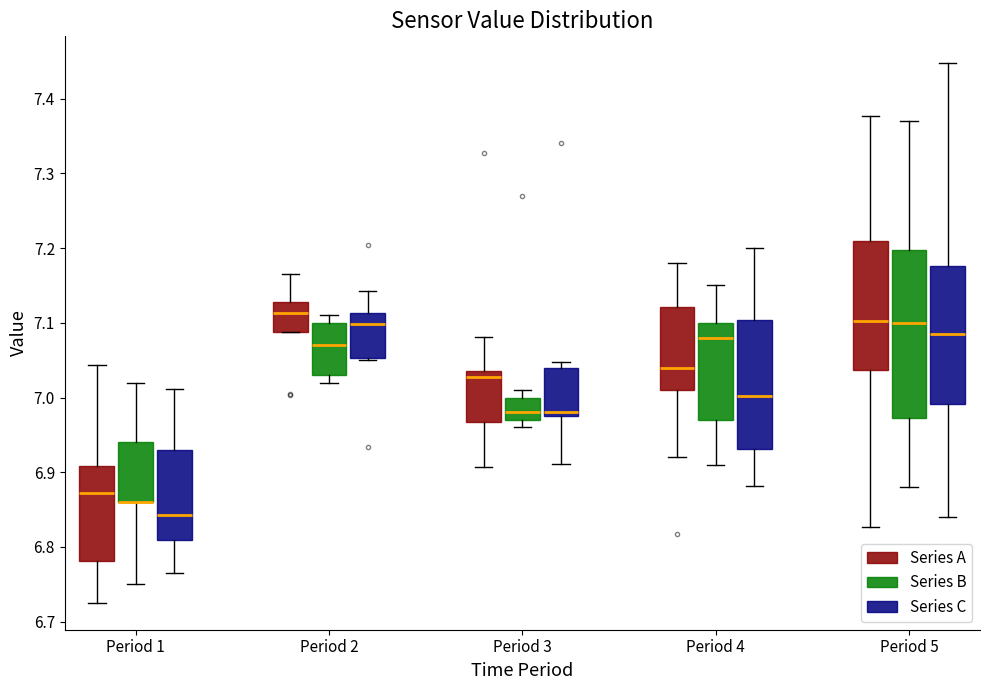

Comparing the boxes themselves (not the whiskers), which one is the tallest?

Period 5 (Series B)